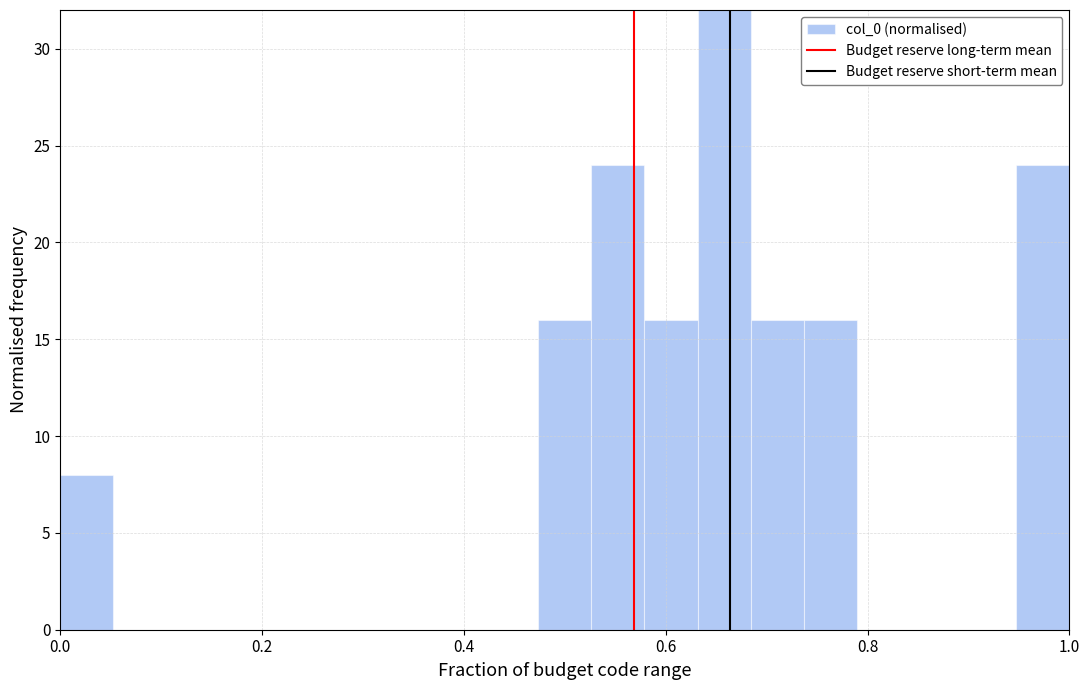

Around what value on the x-axis is the tallest bar? Give the approximate position of its centre, as read against the axis.

0.66